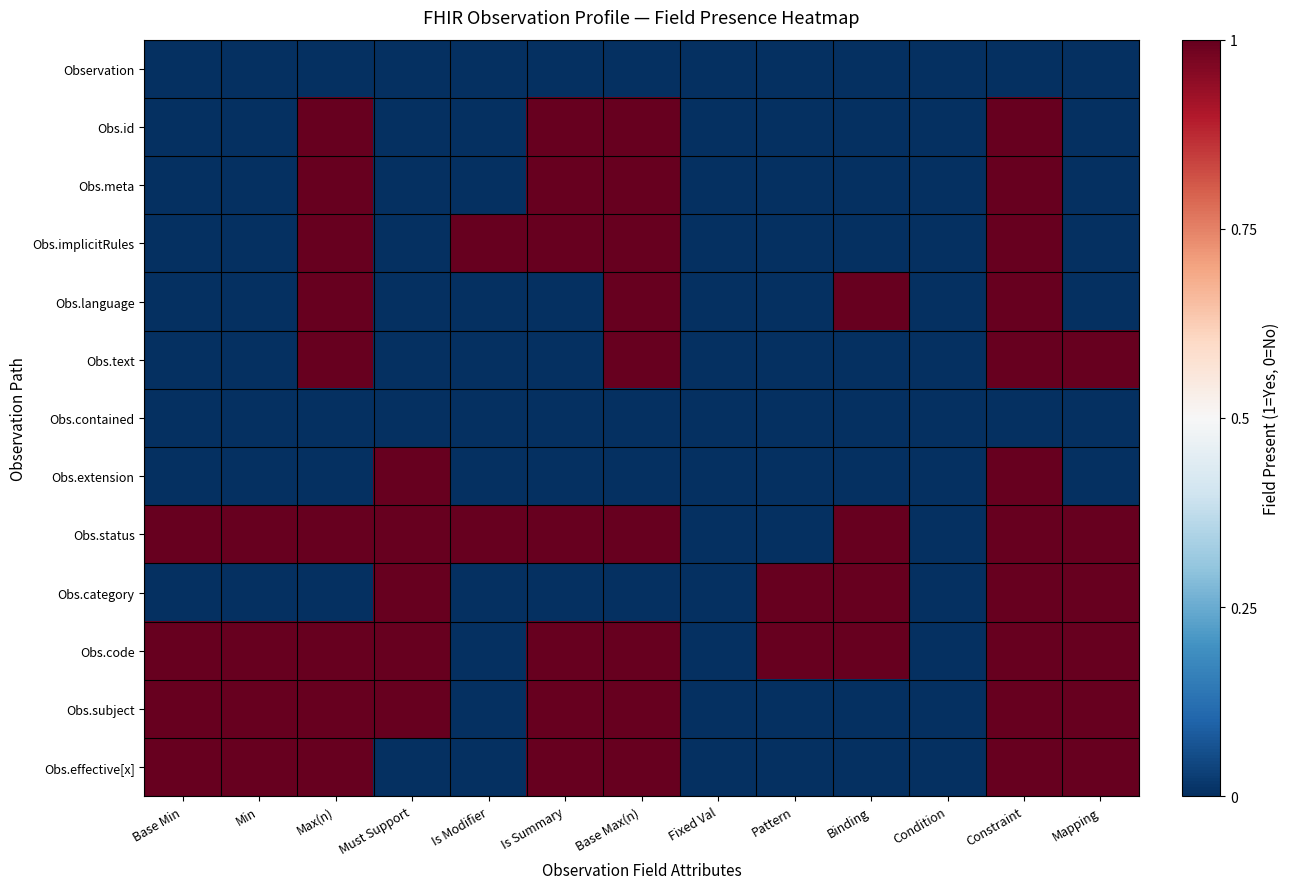

Which series has the largest total across all categories?

Obs.status